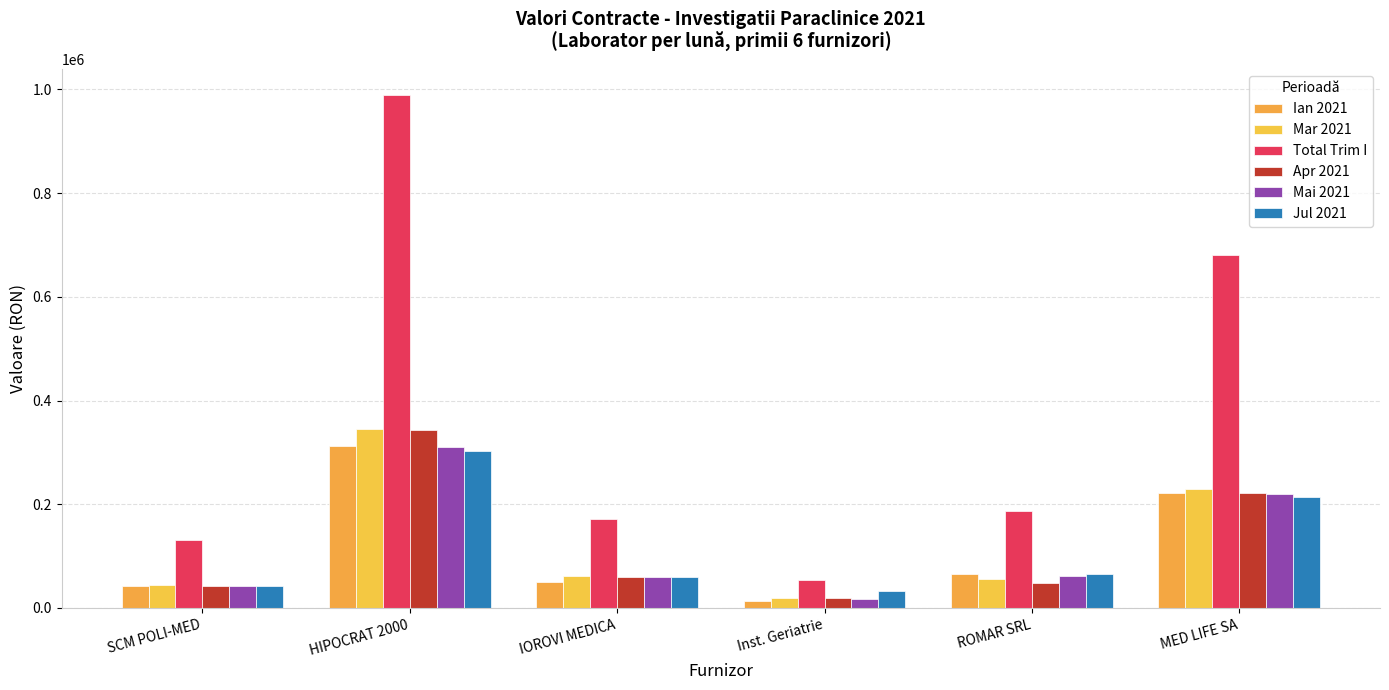

Reading left to right, list all the values displayed in this chart.

Ian 2021: 42777.3	312456.7	50443.4	12878.5	64936.7	222206.1
Mar 2021: 43549.6	345516.7	61591.6	20139.8	54983.1	229355.1
Total Trim I: 130870.6	989927.5	172112.8	54446.5	186420.6	681128.3
Apr 2021: 42547.9	343295.0	60201.2	19928.8	47608.7	221759.1
Mai 2021: 42425.6	309895.1	60049.3	17995.0	62122.3	220237.4
Jul 2021: 41556.0	303254.0	58899.2	32479.3	65392.9	214380.7